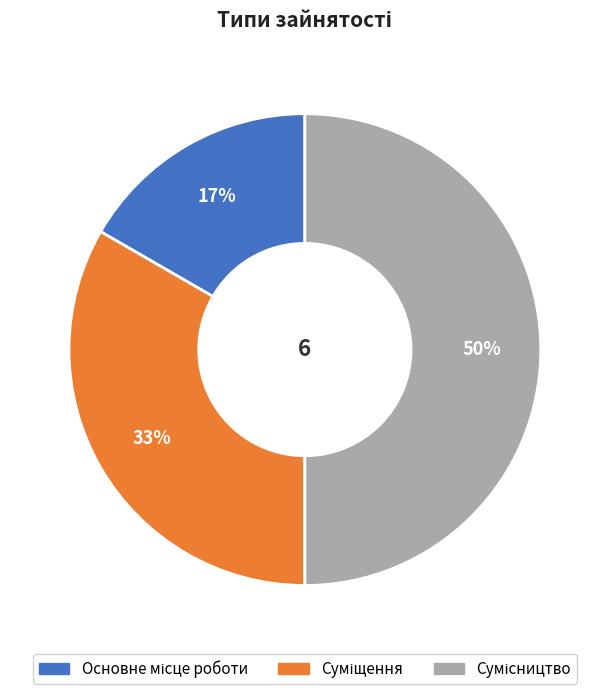

To the nearest percent, what is the average slice percentage?

33%